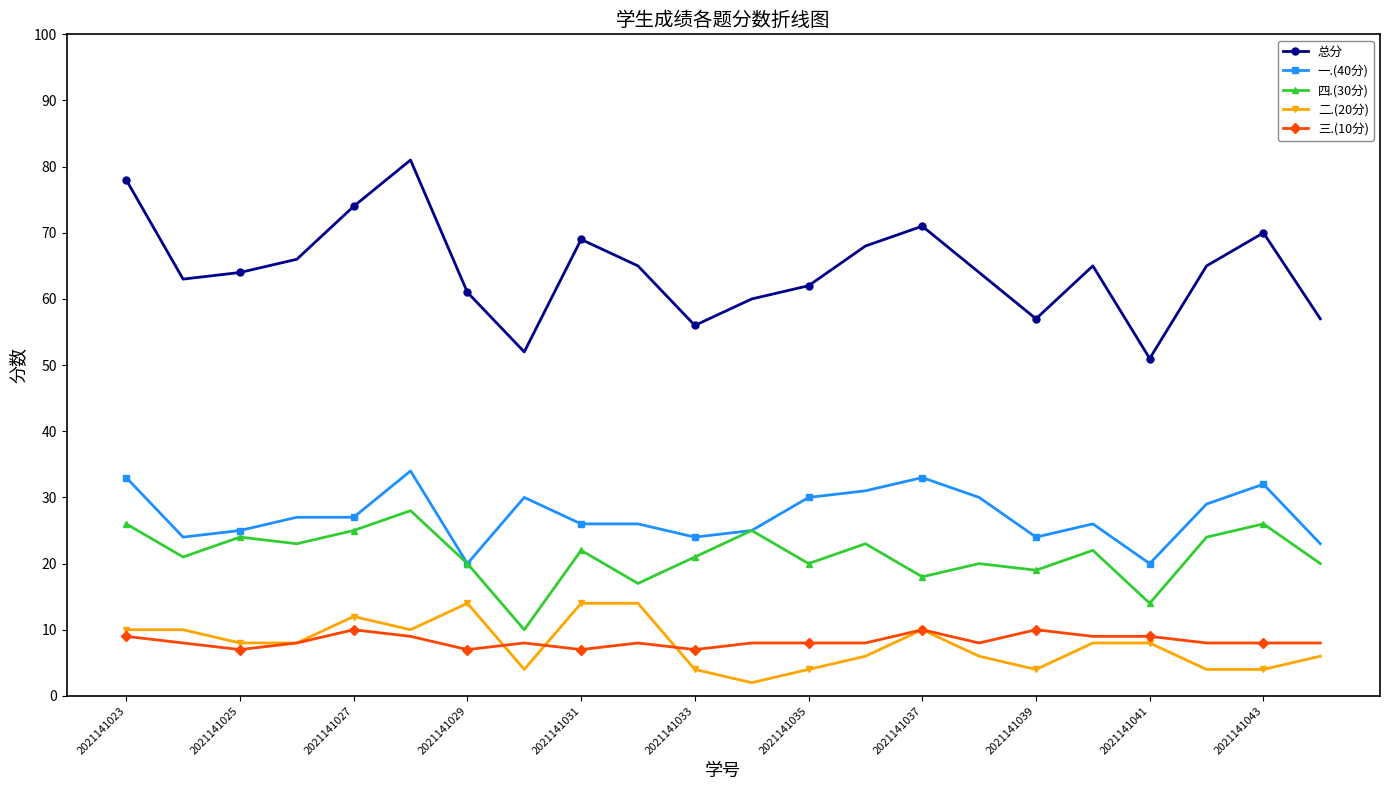

True or false: 二.(20分) and 一.(40分) cross at least once.

False